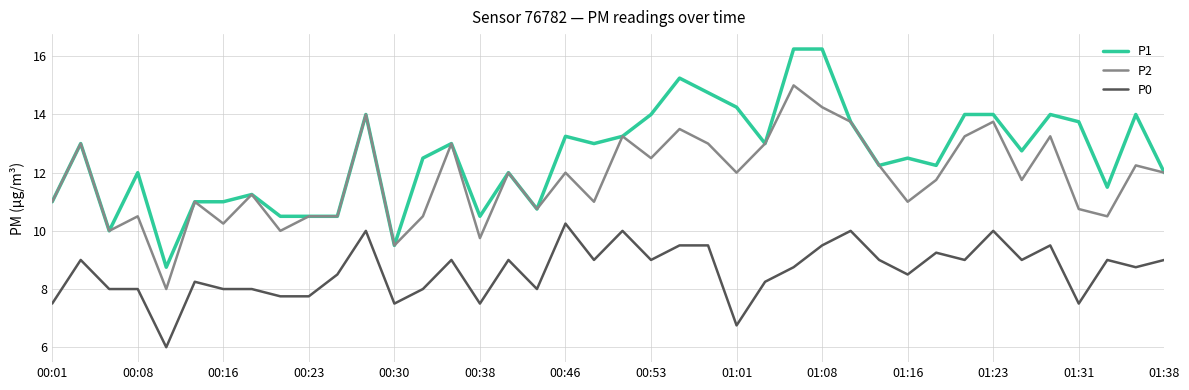

List the series in order of their peak value, highest first.

P1, P2, P0